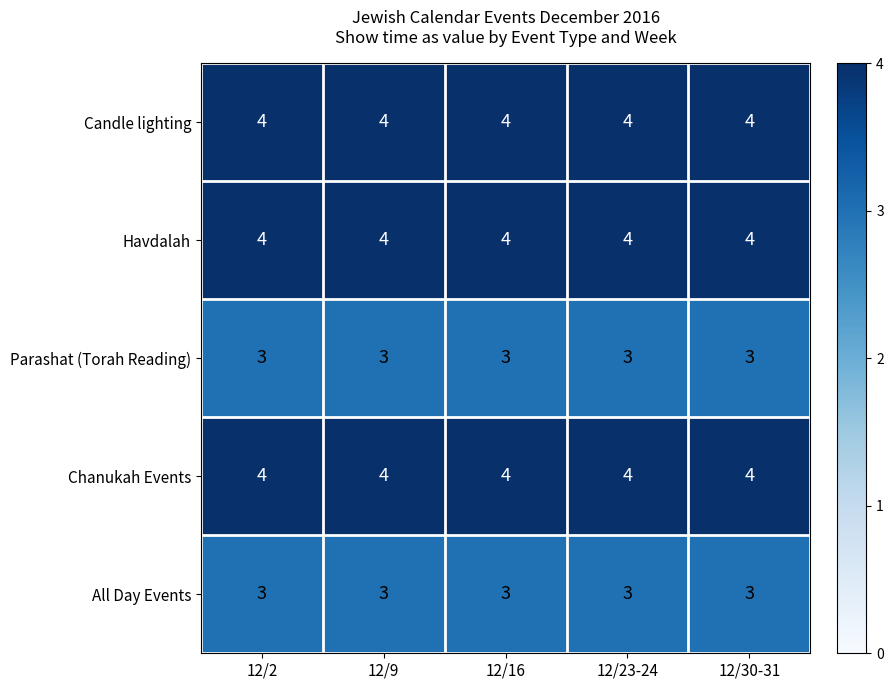

Is it true that Havdalah equals 4 at 12/16?

True